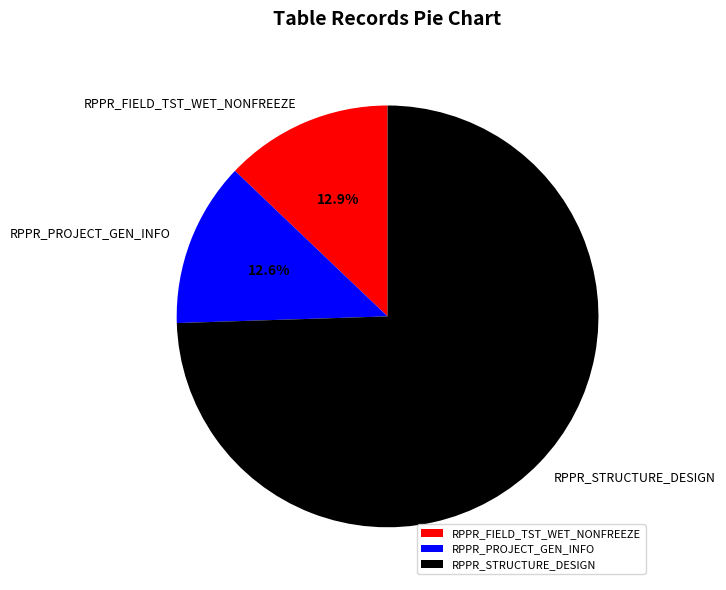

Does any single category account for the majority?

Yes